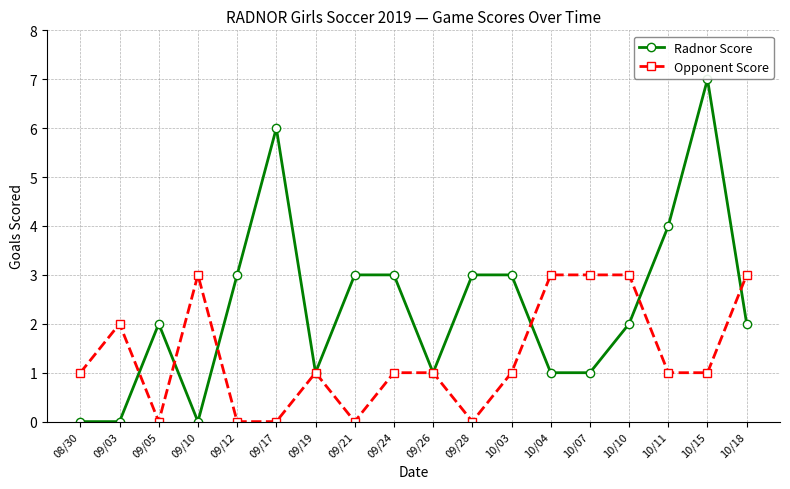

Reading right to left, list all the values displayed in this chart.

Radnor Score: 10/18=2	10/15=7	10/11=4	10/10=2	10/07=1	10/04=1	10/03=3	09/28=3	09/26=1	09/24=3	09/21=3	09/19=1	09/17=6	09/12=3	09/10=0	09/05=2	09/03=0	08/30=0
Opponent Score: 10/18=3	10/15=1	10/11=1	10/10=3	10/07=3	10/04=3	10/03=1	09/28=0	09/26=1	09/24=1	09/21=0	09/19=1	09/17=0	09/12=0	09/10=3	09/05=0	09/03=2	08/30=1